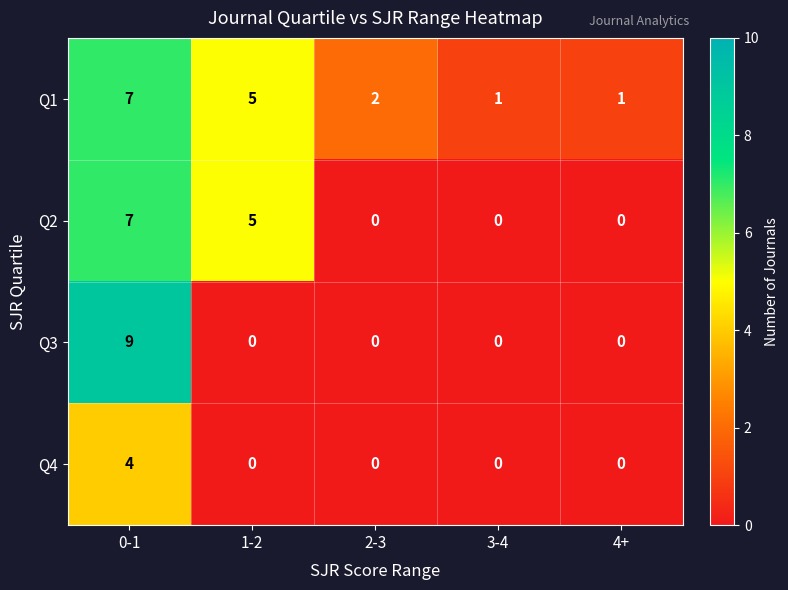

Count the number of categories in the chart.

5